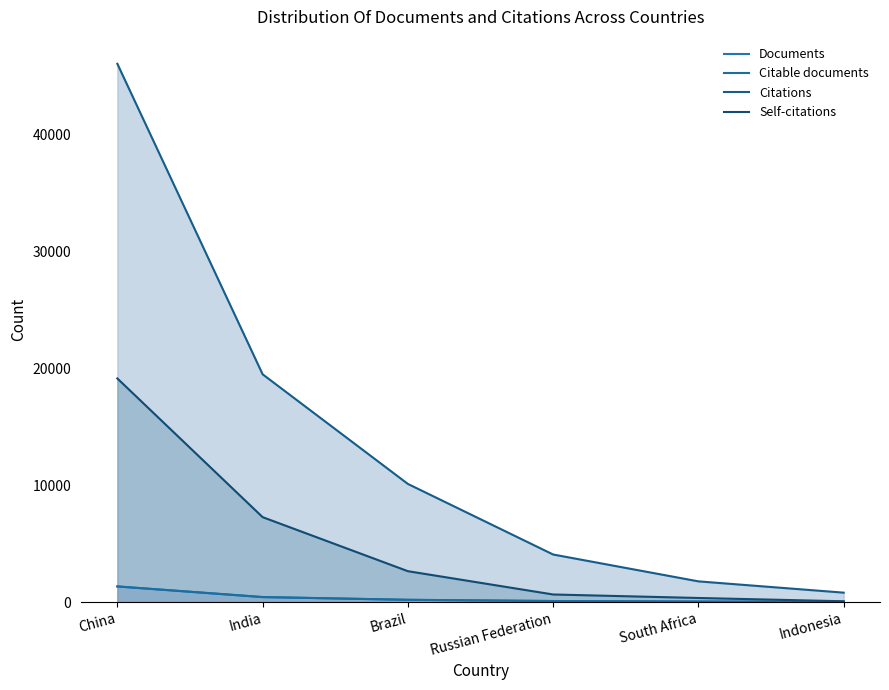

Does the chart have visible grid lines?

No